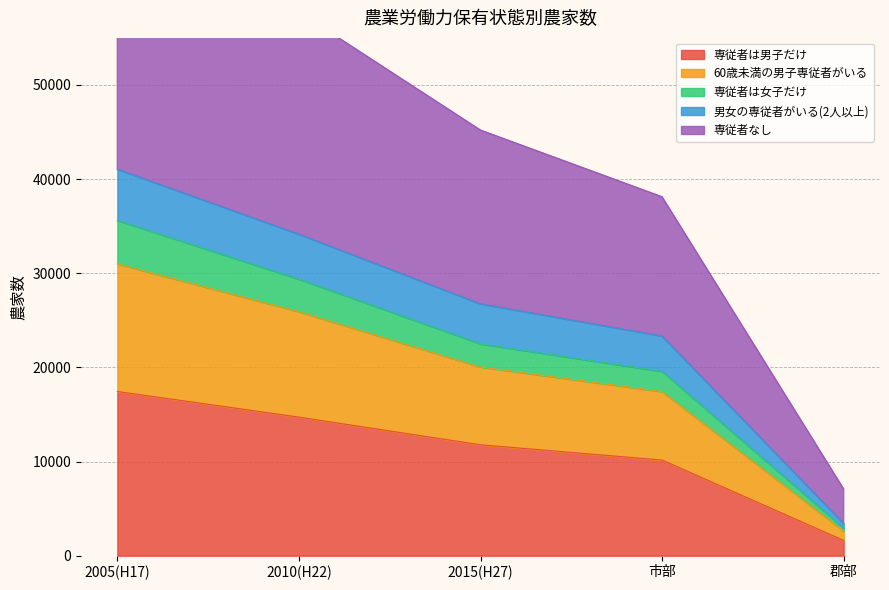

Which has a higher value, 2015(H27) or 2005(H17)?

2005(H17)